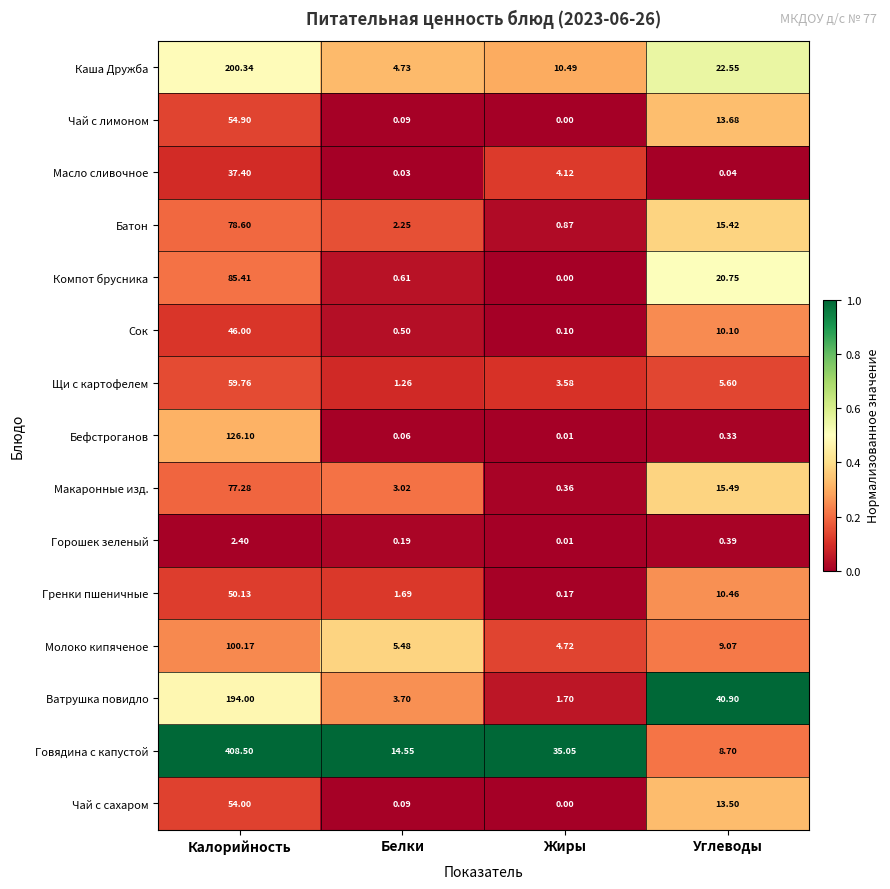

Which category has the lowest value in the Сок series?

Жиры